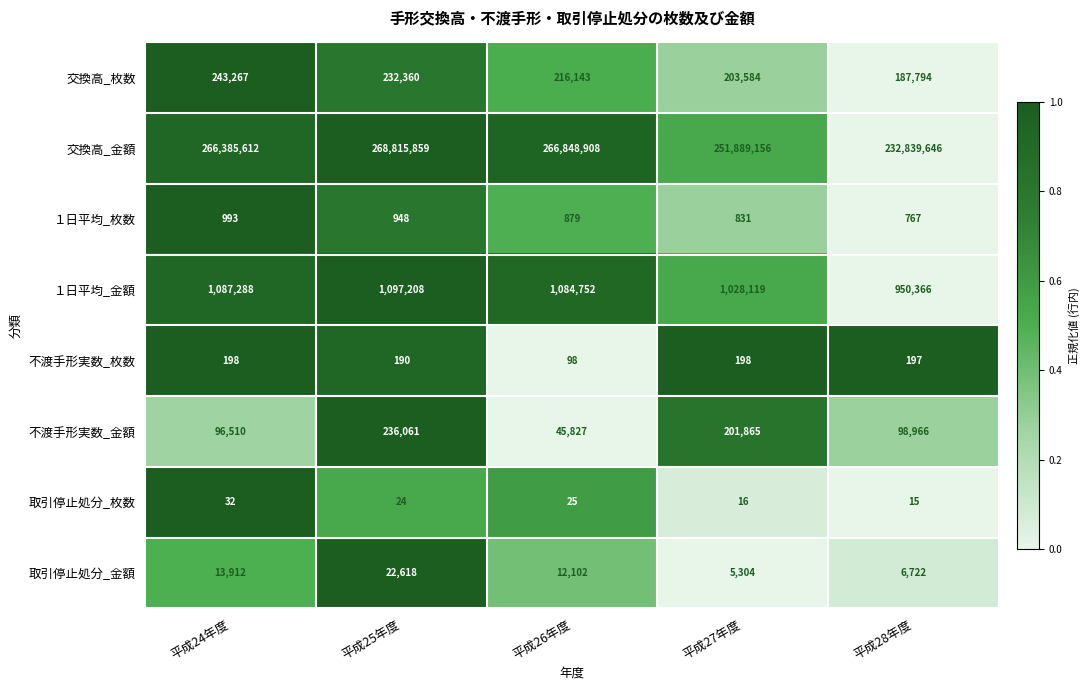

Rank the series by their maximum value, from lowest to highest.

取引停止処分_枚数, 不渡手形実数_枚数, １日平均_枚数, 取引停止処分_金額, 不渡手形実数_金額, 交換高_枚数, １日平均_金額, 交換高_金額